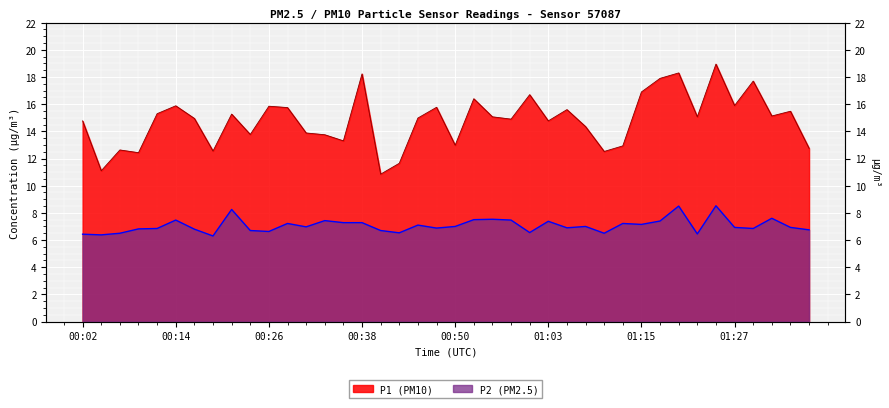

What is the average value of the P1 series?

14.8